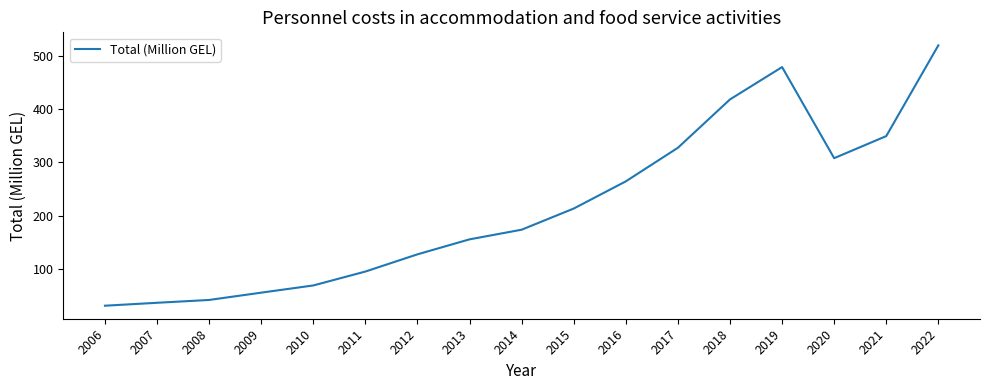

List the labels in order of value, smallest first.

2006, 2007, 2008, 2009, 2010, 2011, 2012, 2013, 2014, 2015, 2016, 2020, 2017, 2021, 2018, 2019, 2022